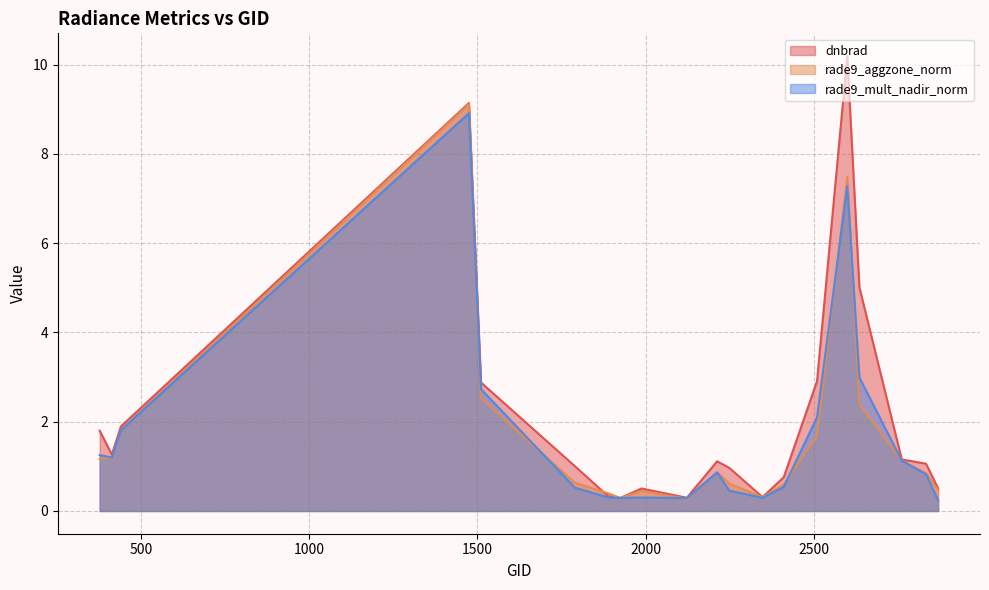

True or false: rade9_mult_nadir_norm and dnbrad cross at least once.

False